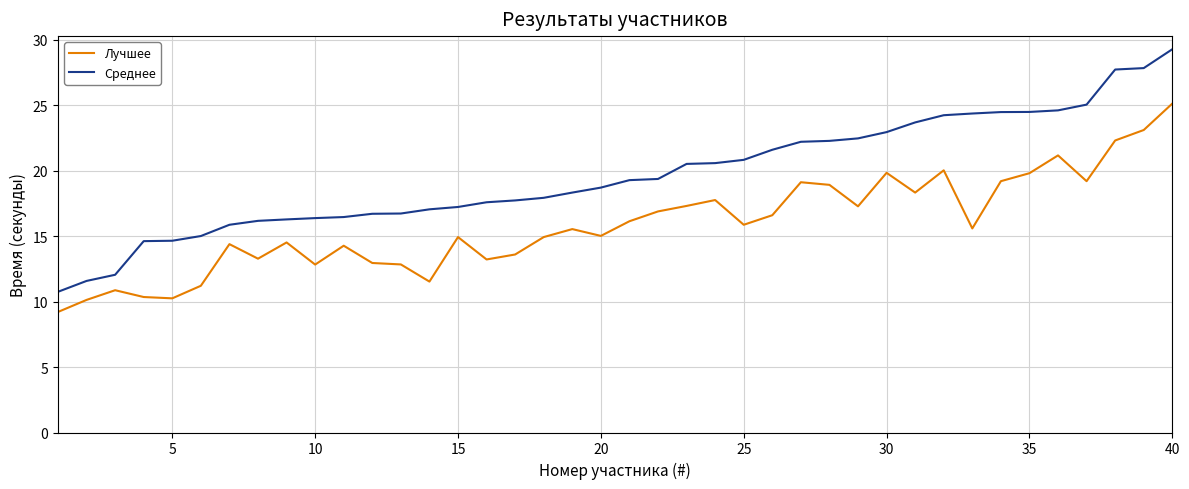

Which series has the largest range (max minus min)?

Среднее